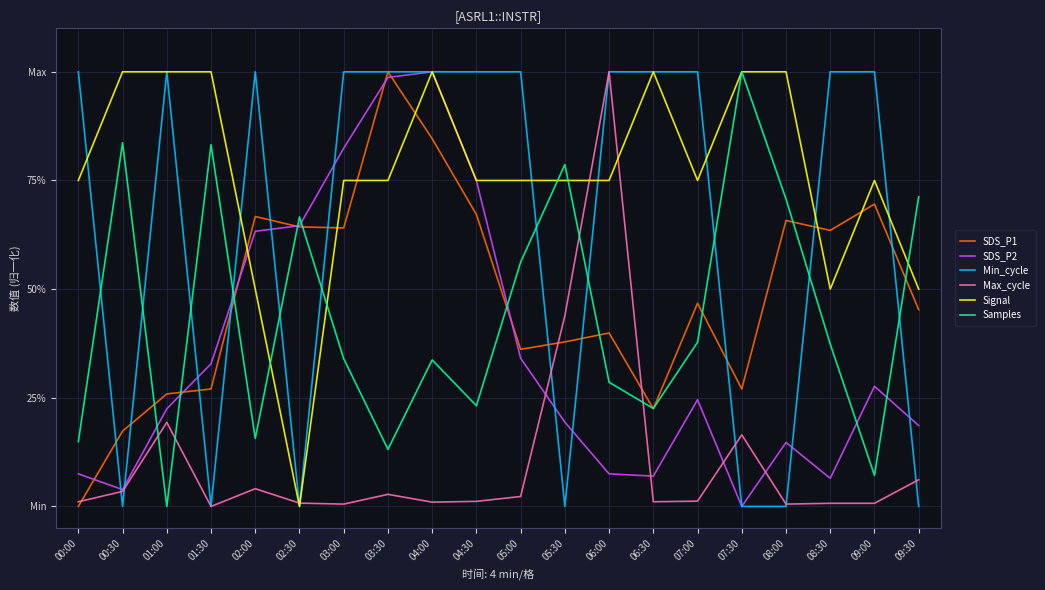

The value of Max_cycle at 06:30 is 0.0. True or false?

True